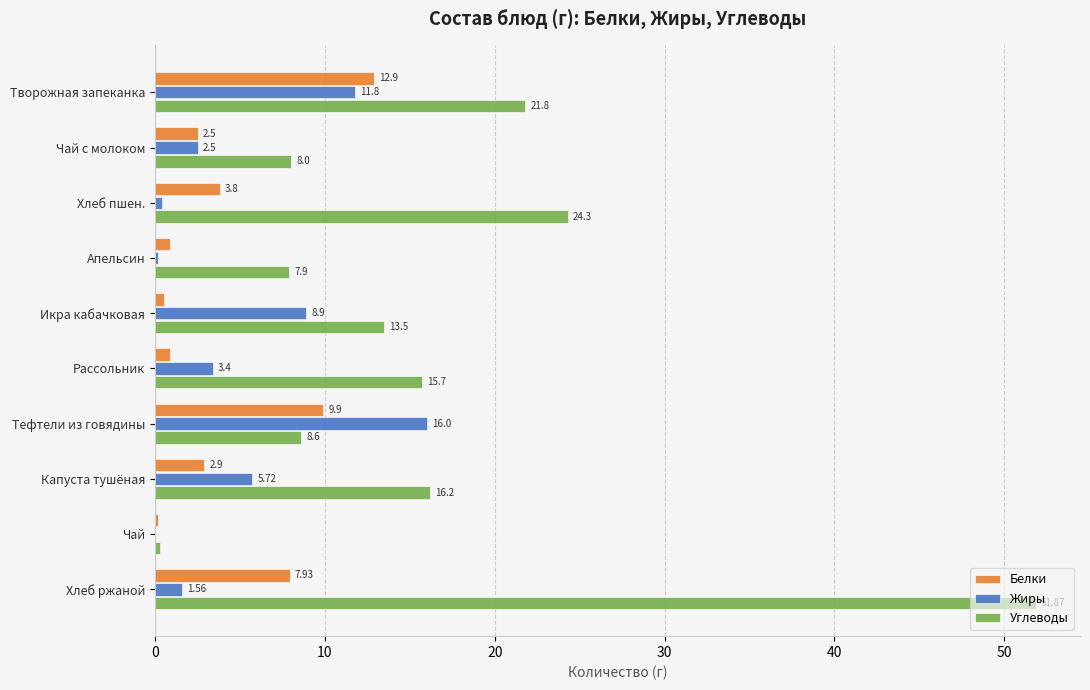

What is the sum of the Белки values at Чай с молоком and Хлеб пшен.?

6.3